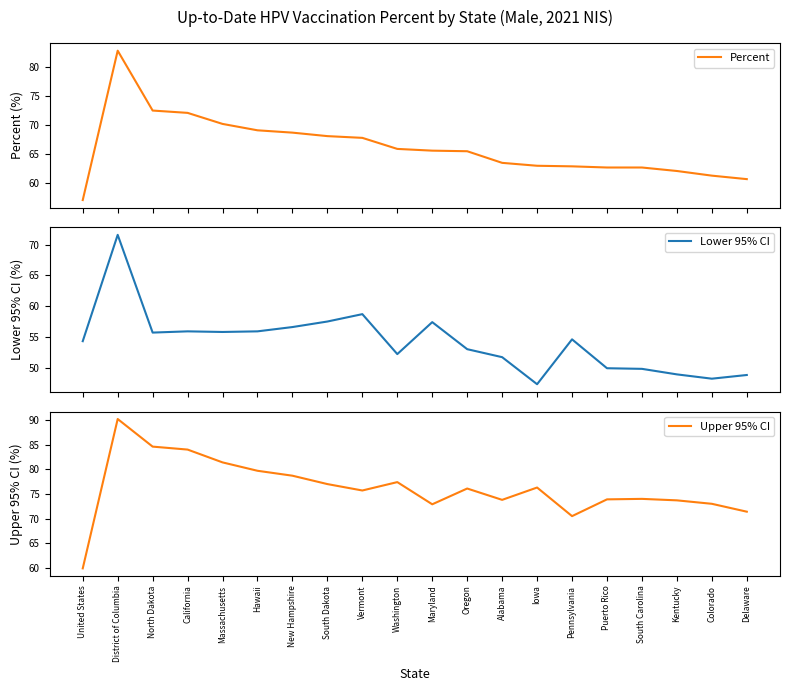

Rank the series at District of Columbia from highest to lowest value.

Upper 95% CI, Percent, Lower 95% CI